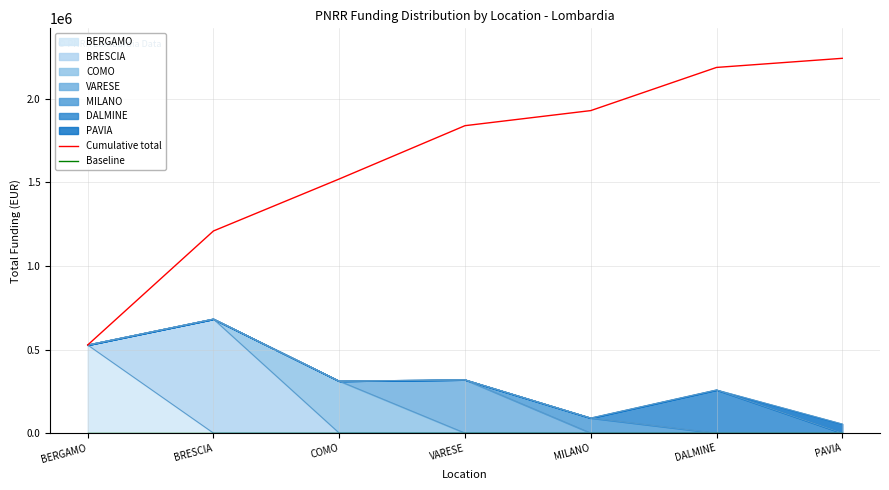

The value of Cumulative total at MILANO is 1930153.7. True or false?

True